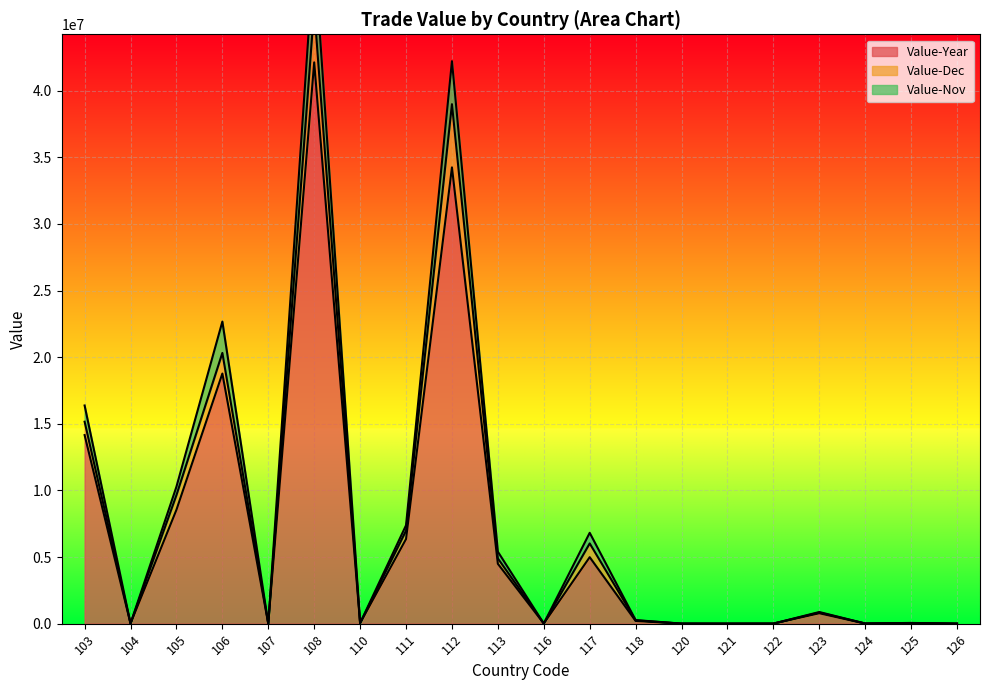

The value of Value-Year at 113 is 4494343. True or false?

True